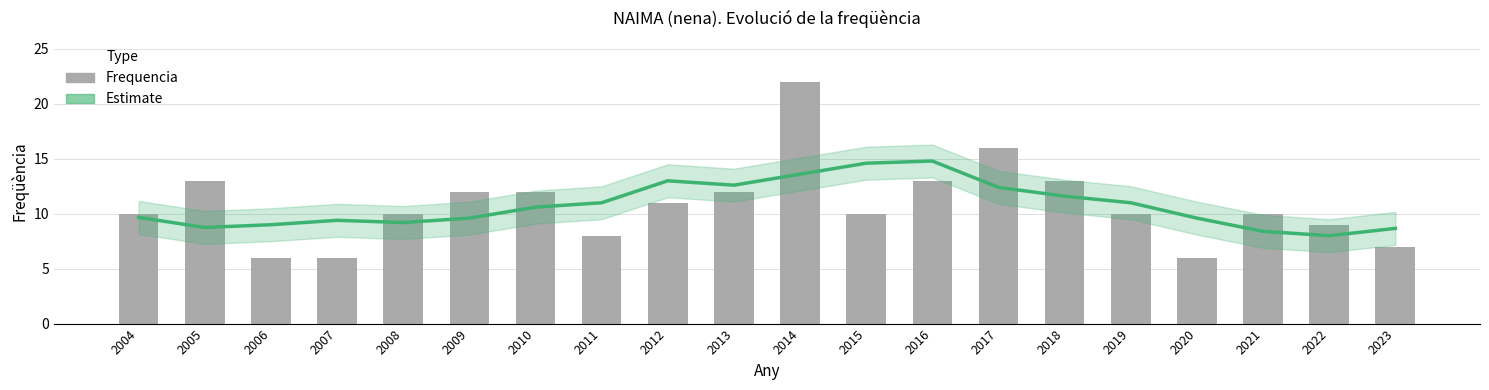

At which label is Estimate closest to 11?

2019